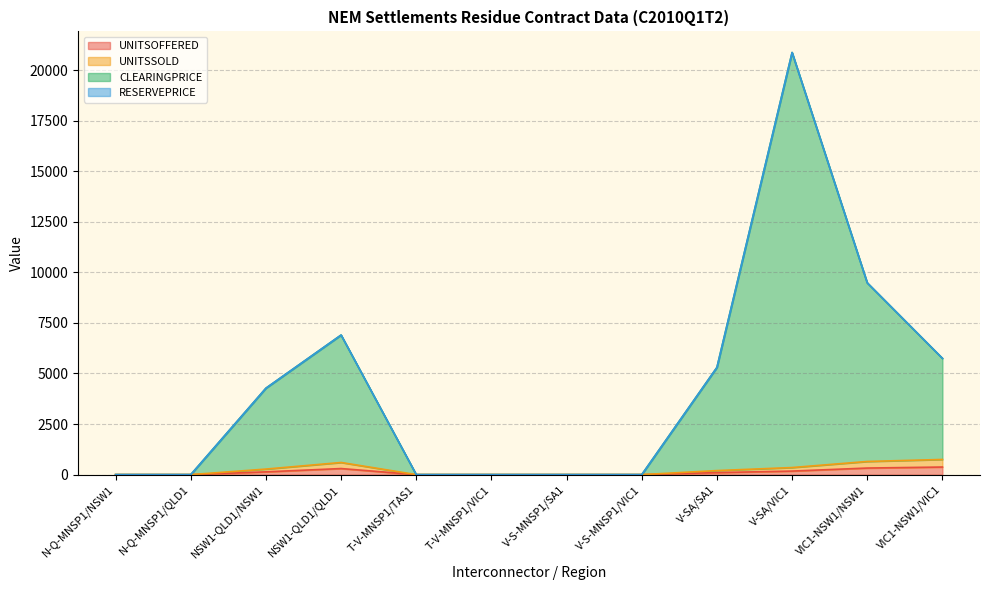

The UNITSOFFERED series shows -256 at V-S-MNSP1/SA1. True or false?

False